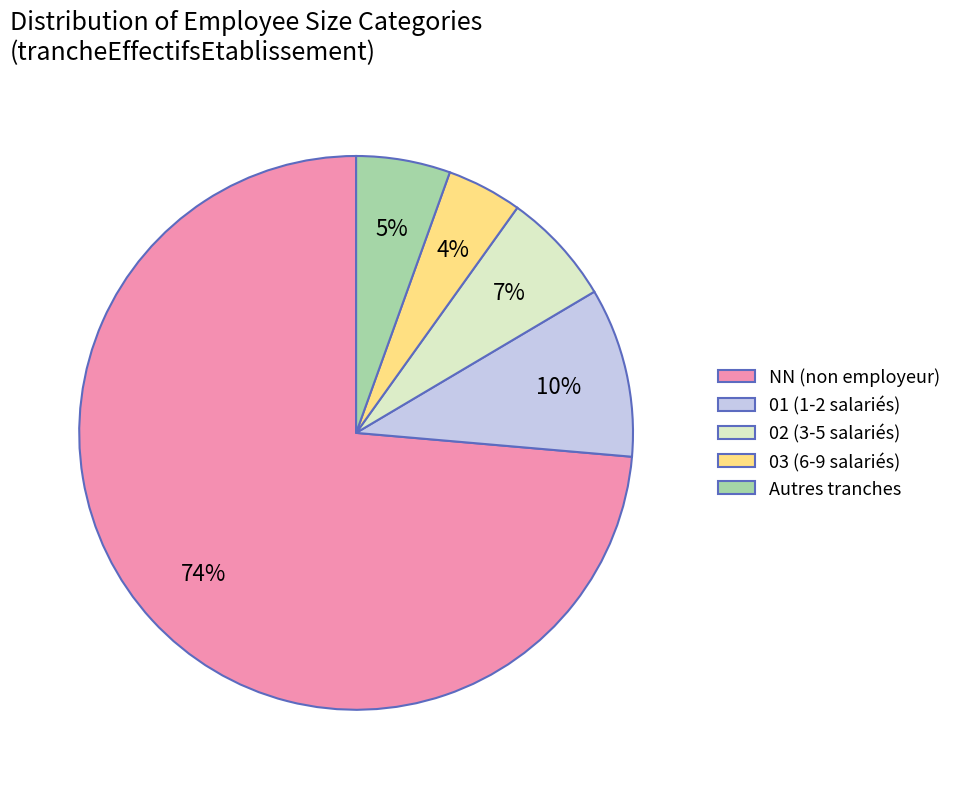

Count the number of slices in the pie.

5